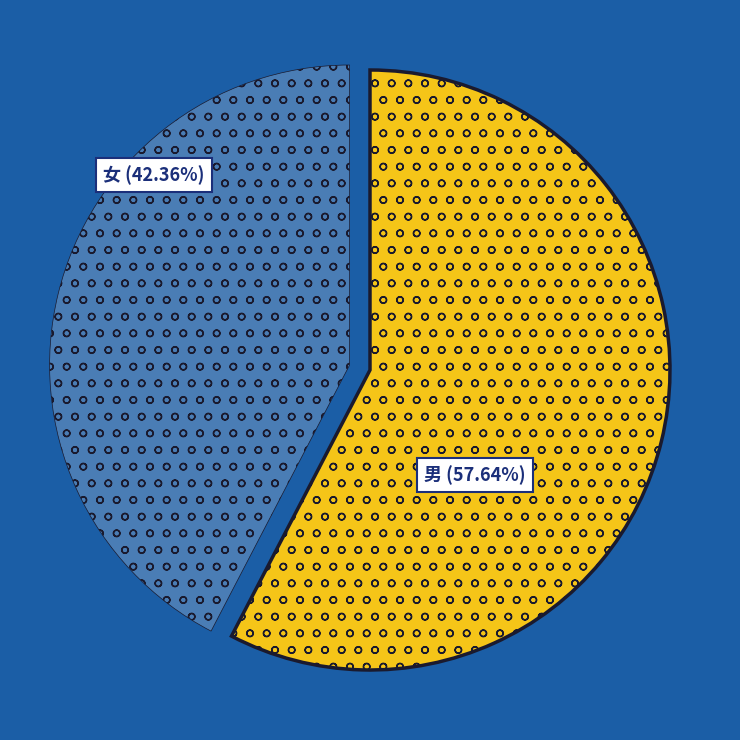

Which category accounts for the majority?

男